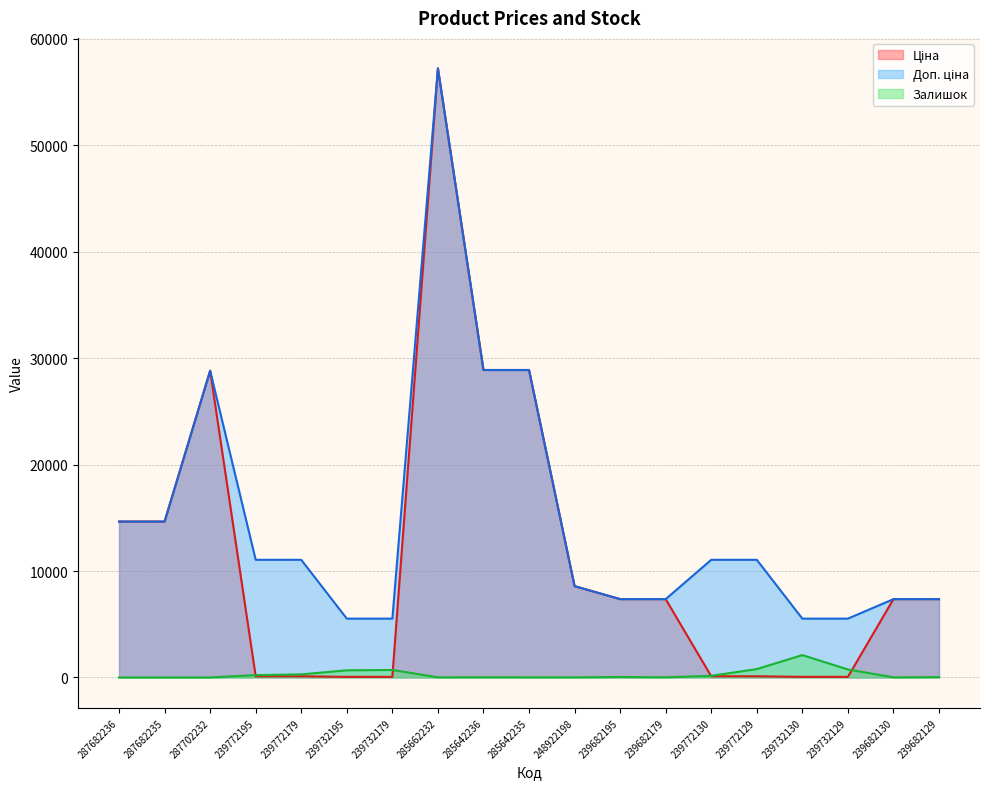

At how many categories does at least one series exceed 32693?

1